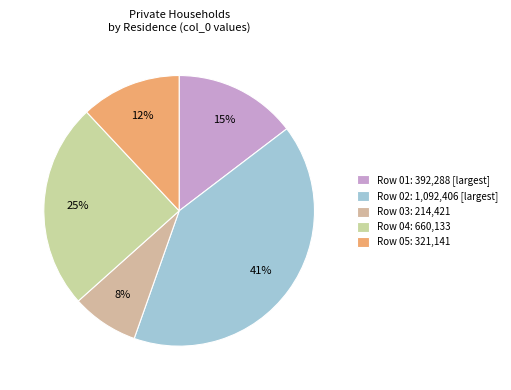

How many slices are in this pie chart?

5